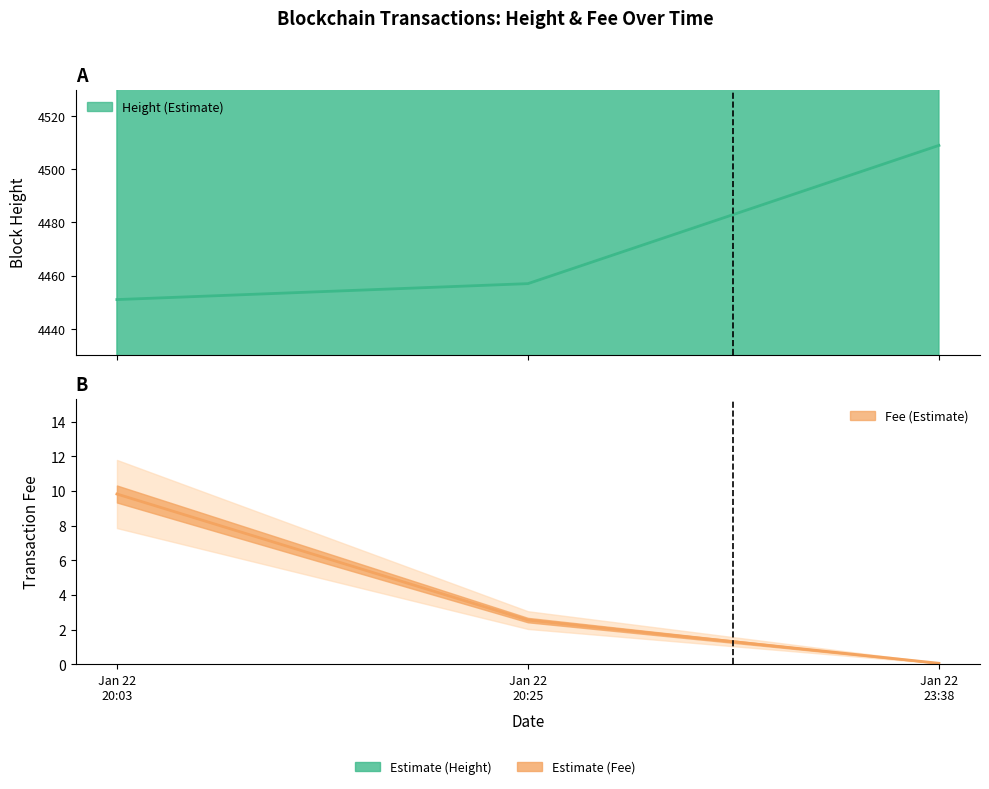

Which label corresponds to the largest value in the chart?

Jan 22 23:38